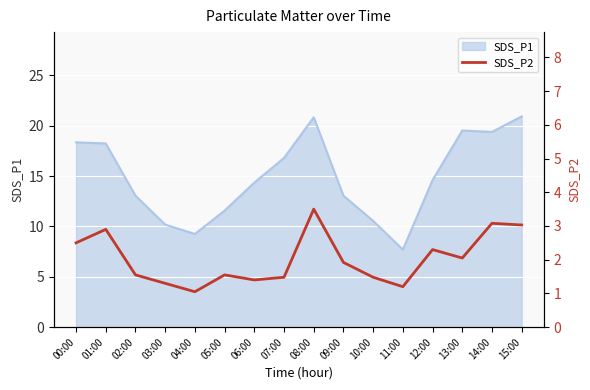

Reading left to right, transcribe all the data shown in this chart.

2.5	2.9	1.6	1.3	1.1	1.6	1.4	1.5	3.5	1.9	1.5	1.2	2.3	2.0	3.1	3.0